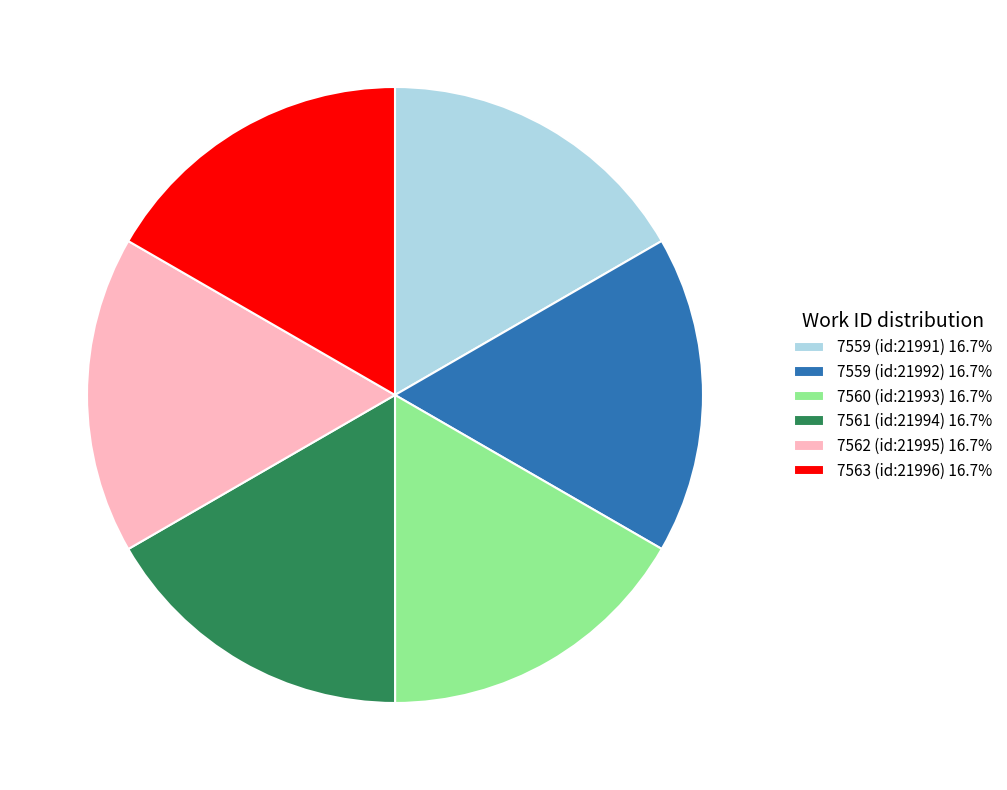

Combined, do 7559 (id:21992) 16.7% and 7560 (id:21993) 16.7% account for over 50%?

No